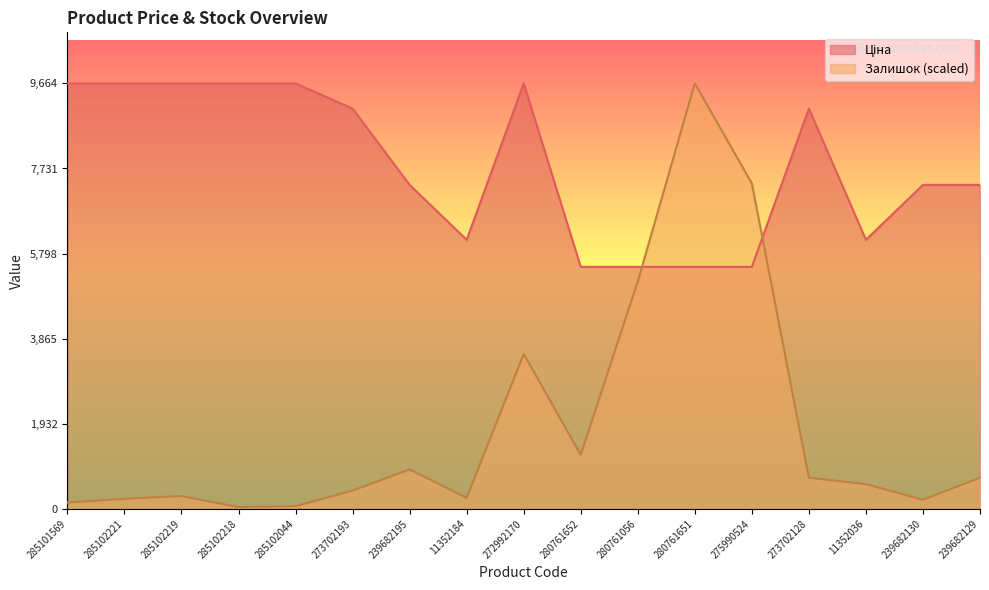

Reading right to left, list all the values displayed in this chart.

Ціна: 239682129=7360.2	239682130=7360.2	11352036=6112.5	273702128=9092.0	275990524=5497.3	280761651=5497.3	280761056=5497.3	280761652=5497.3	272992170=9664.7	11352184=6112.5	239682195=7360.2	273702193=9092.0	285102044=9664.7	285102218=9664.7	285102219=9664.7	285102221=9664.7	285101569=9664.7
Залишок: 239682129=708.2	239682130=208.3	11352036=562.4	273702128=708.2	275990524=7394.3	280761651=9664.7	280761056=5165.6	280761652=1228.9	272992170=3520.1	11352184=249.9	239682195=895.6	273702193=416.6	285102044=62.5	285102218=41.7	285102219=291.6	285102221=229.1	285101569=145.8